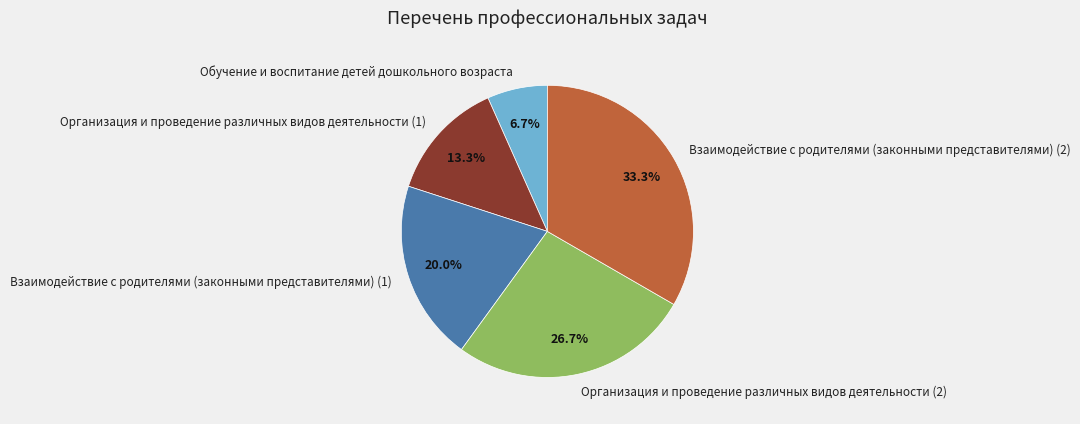

Is there a majority slice in this chart?

No